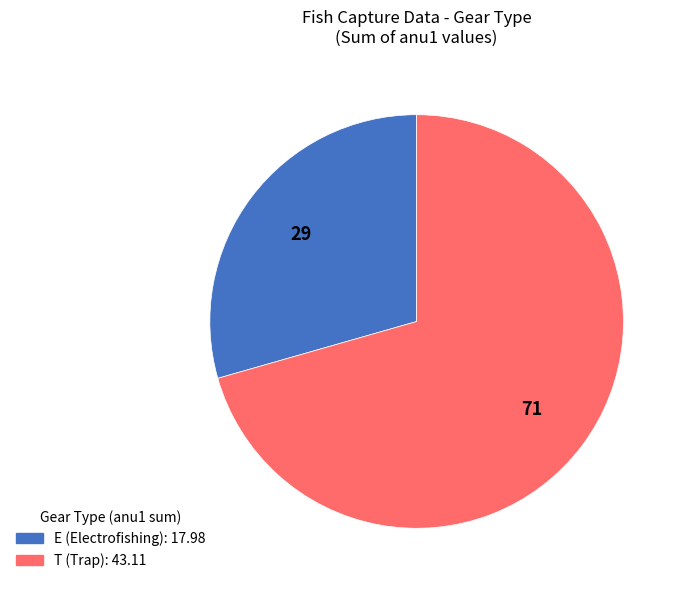

Rank the categories by value from highest to lowest.

T, E